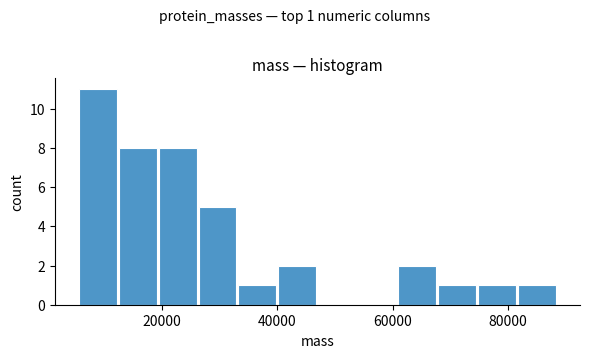

Around what value on the x-axis is the tallest bar? Give the approximate position of its centre, as read against the axis.

8000